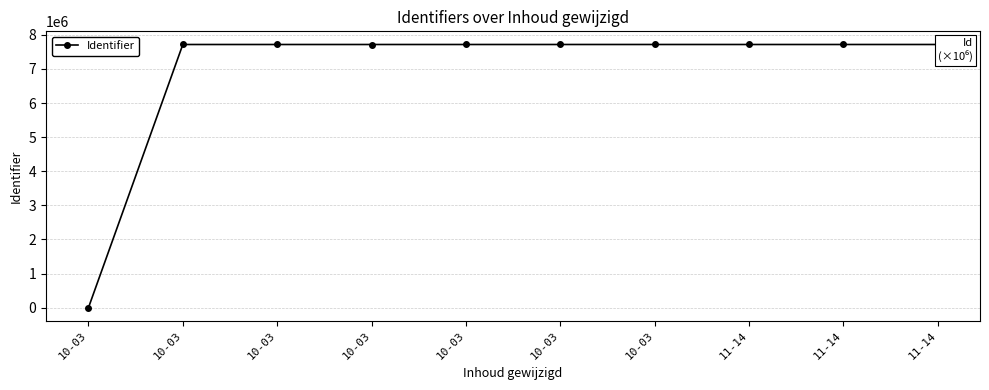

What is the sum of the values at 10-03 and 10-03?

7717797